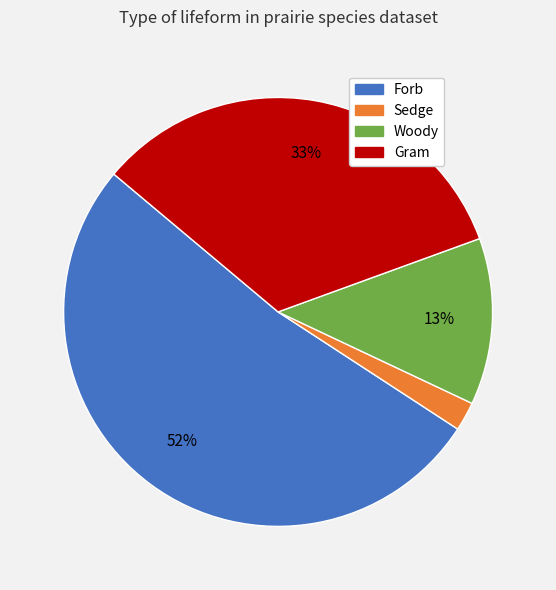

Count the number of slices in the pie.

4